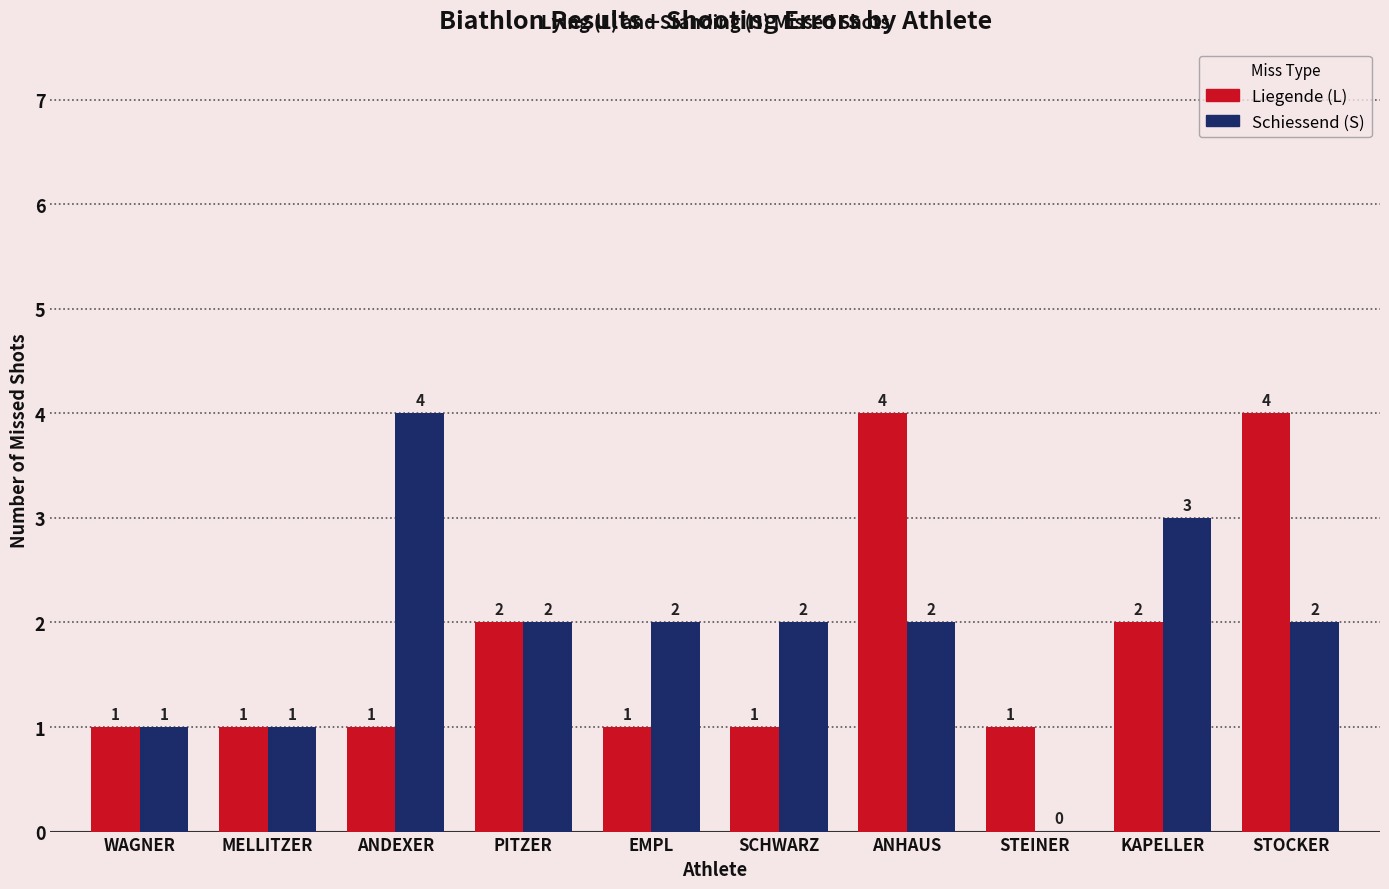

What is the spread (max minus min) of values at STEINER?

1